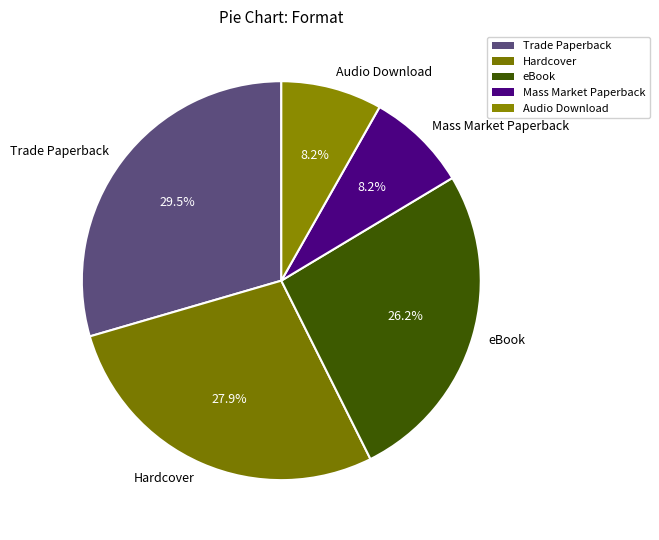

What percentage do Audio Download and Mass Market Paperback together represent?

16.4%